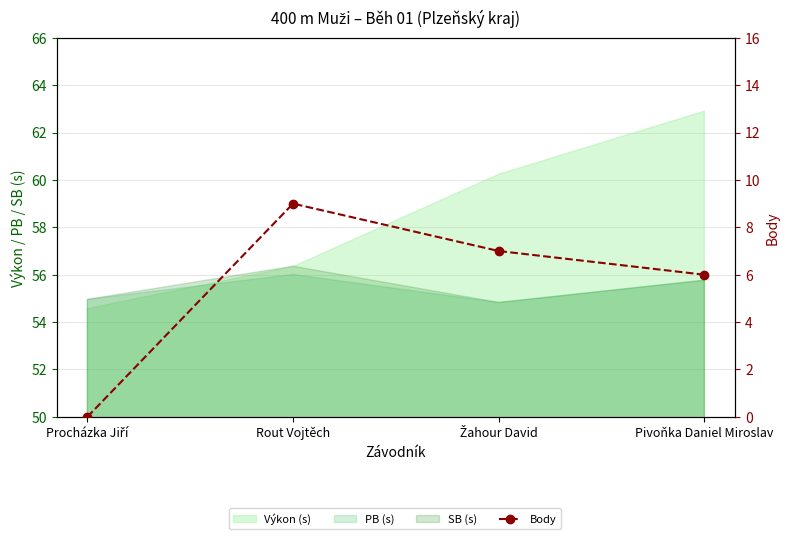

Reading left to right, what are all the values shown in this chart?

Procházka Jiří=0	Rout Vojtěch=9	Žahour David=7	Pivoňka Daniel Miroslav=6